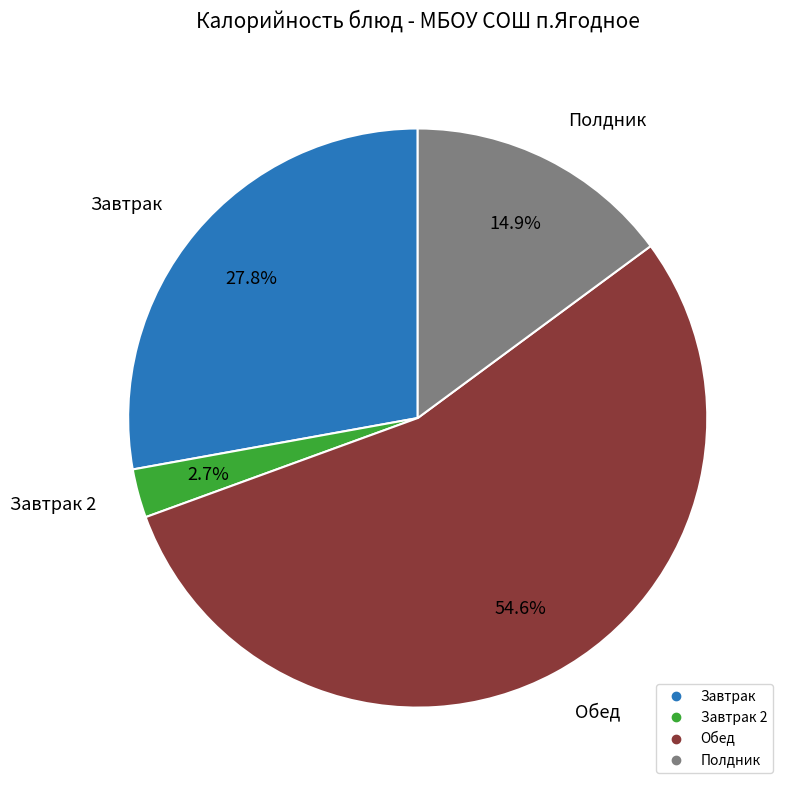

Is there a majority slice in this chart?

Yes